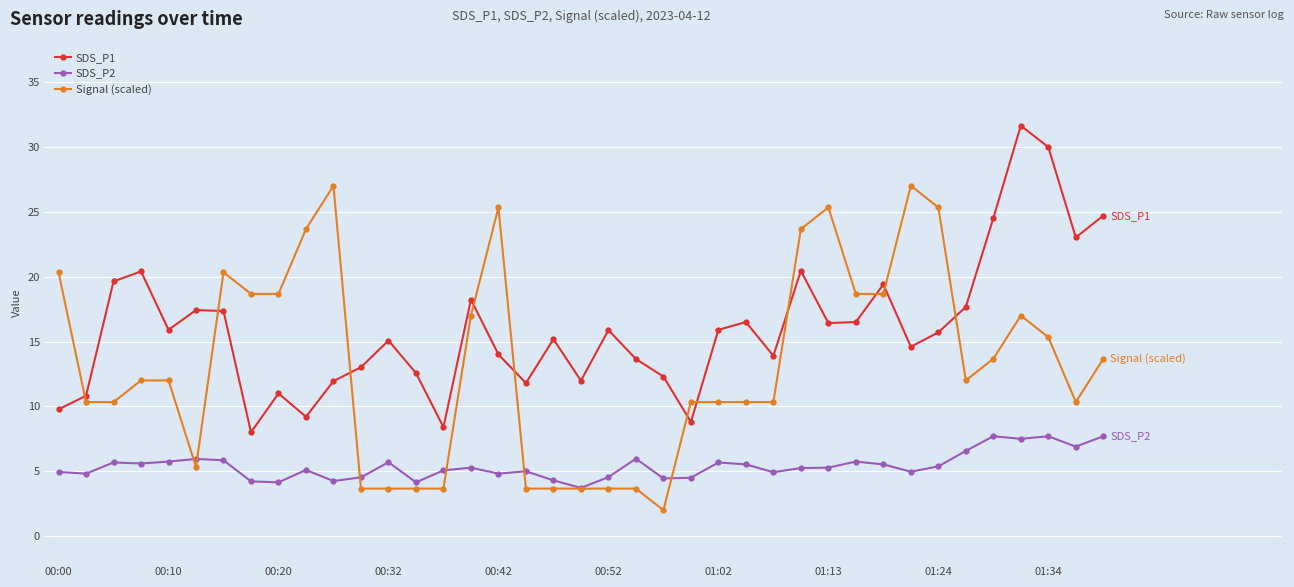

List the series in order of their peak value, highest first.

SDS_P1, Signal (scaled), SDS_P2